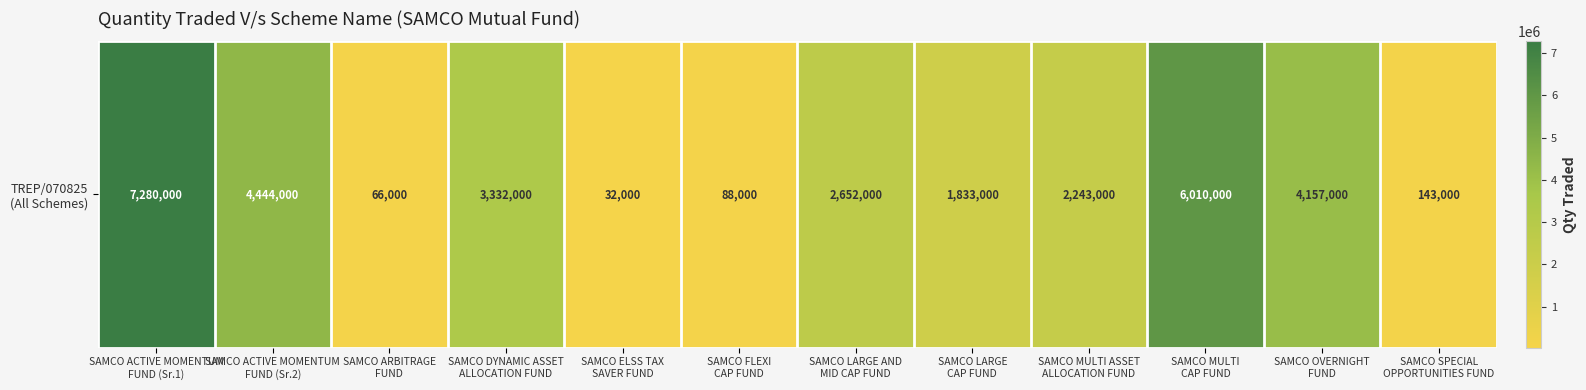

What is the difference between the second highest and minimum values?

5978000